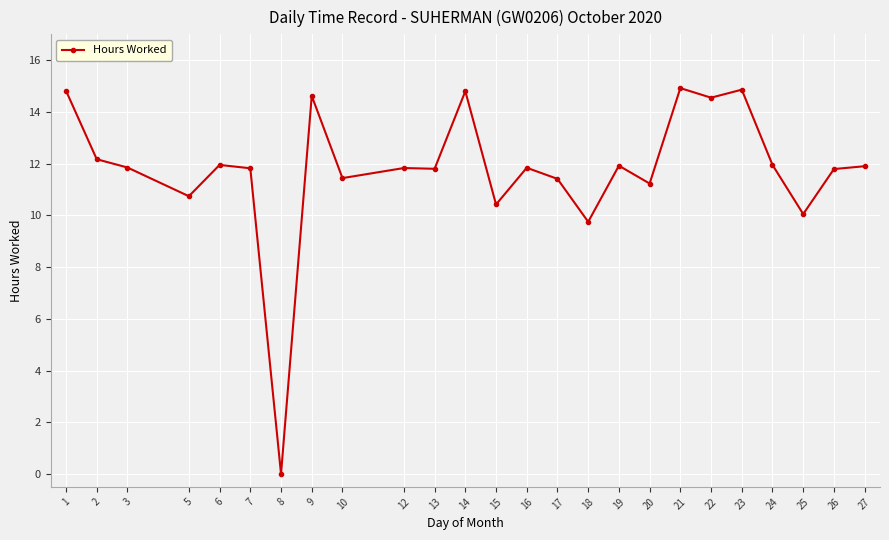

How many values are above zero?

24